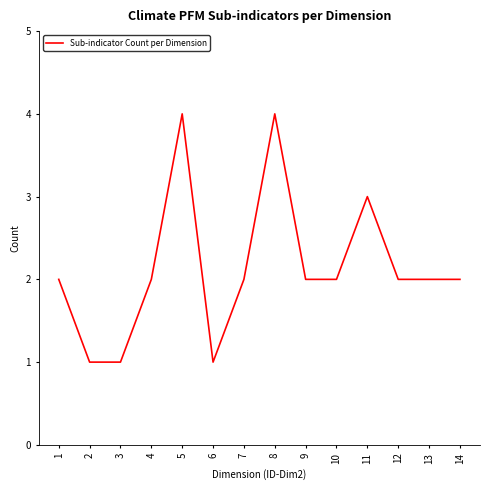

Count the number of categories in the chart.

14